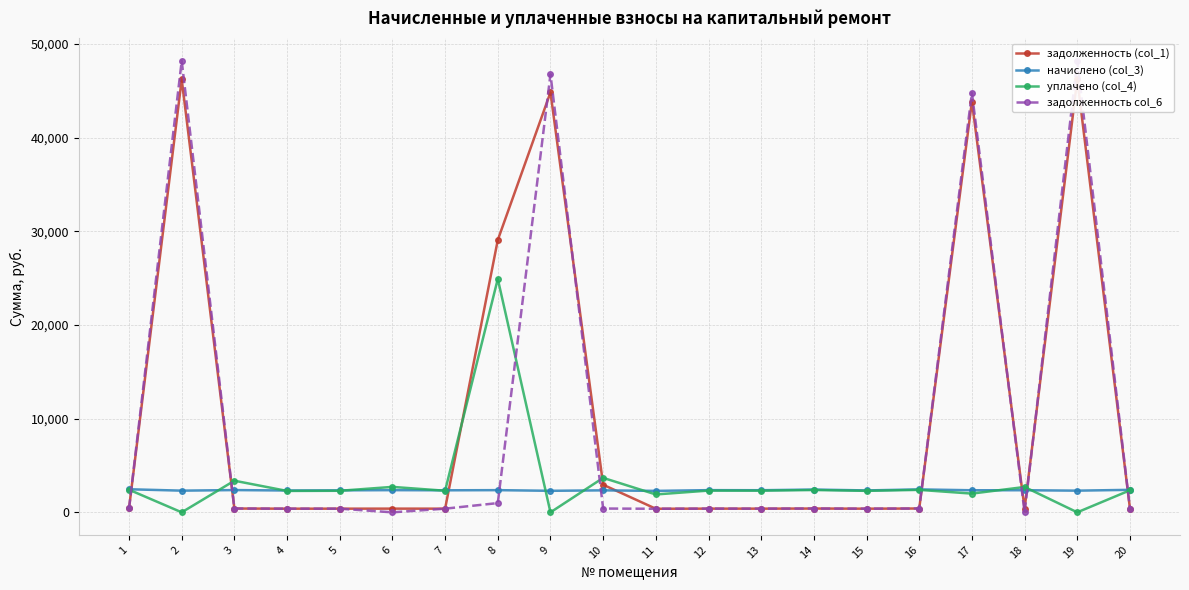

What is the difference between the maximum and second lowest values in the задолженность col_6 series?

48201.8